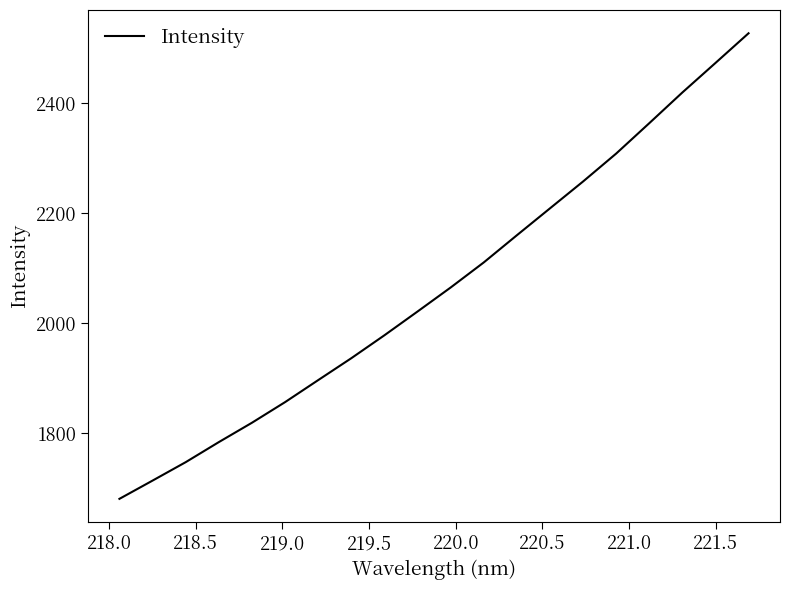

What is the greatest value displayed?

2527.5